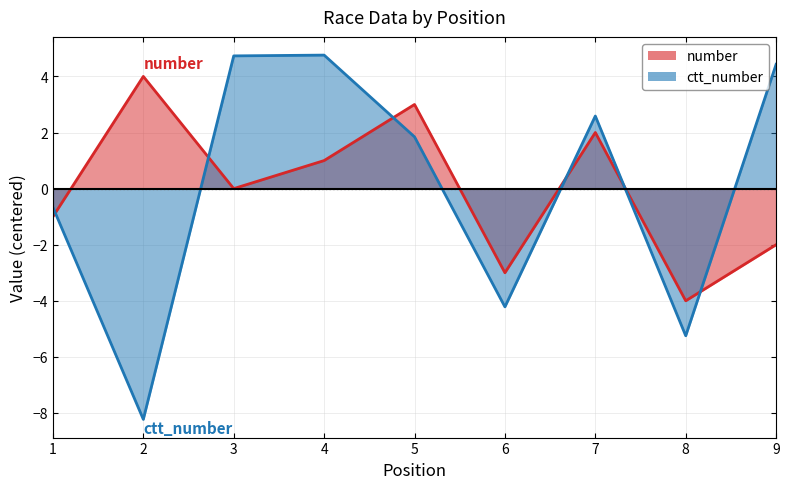

What is the lowest value of the number series?

-4.0